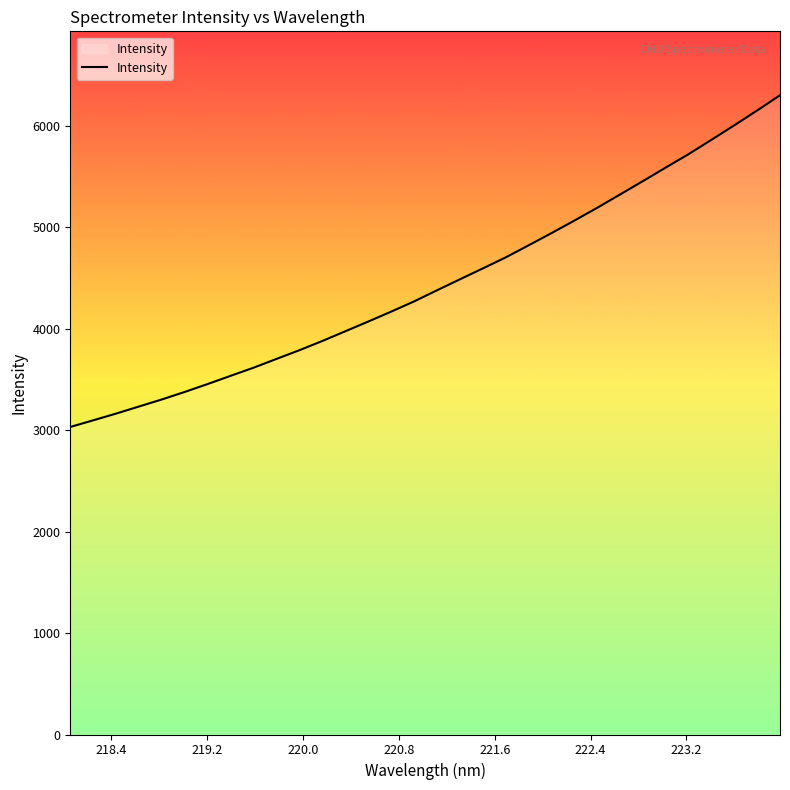

What is the greatest value displayed?

6301.4